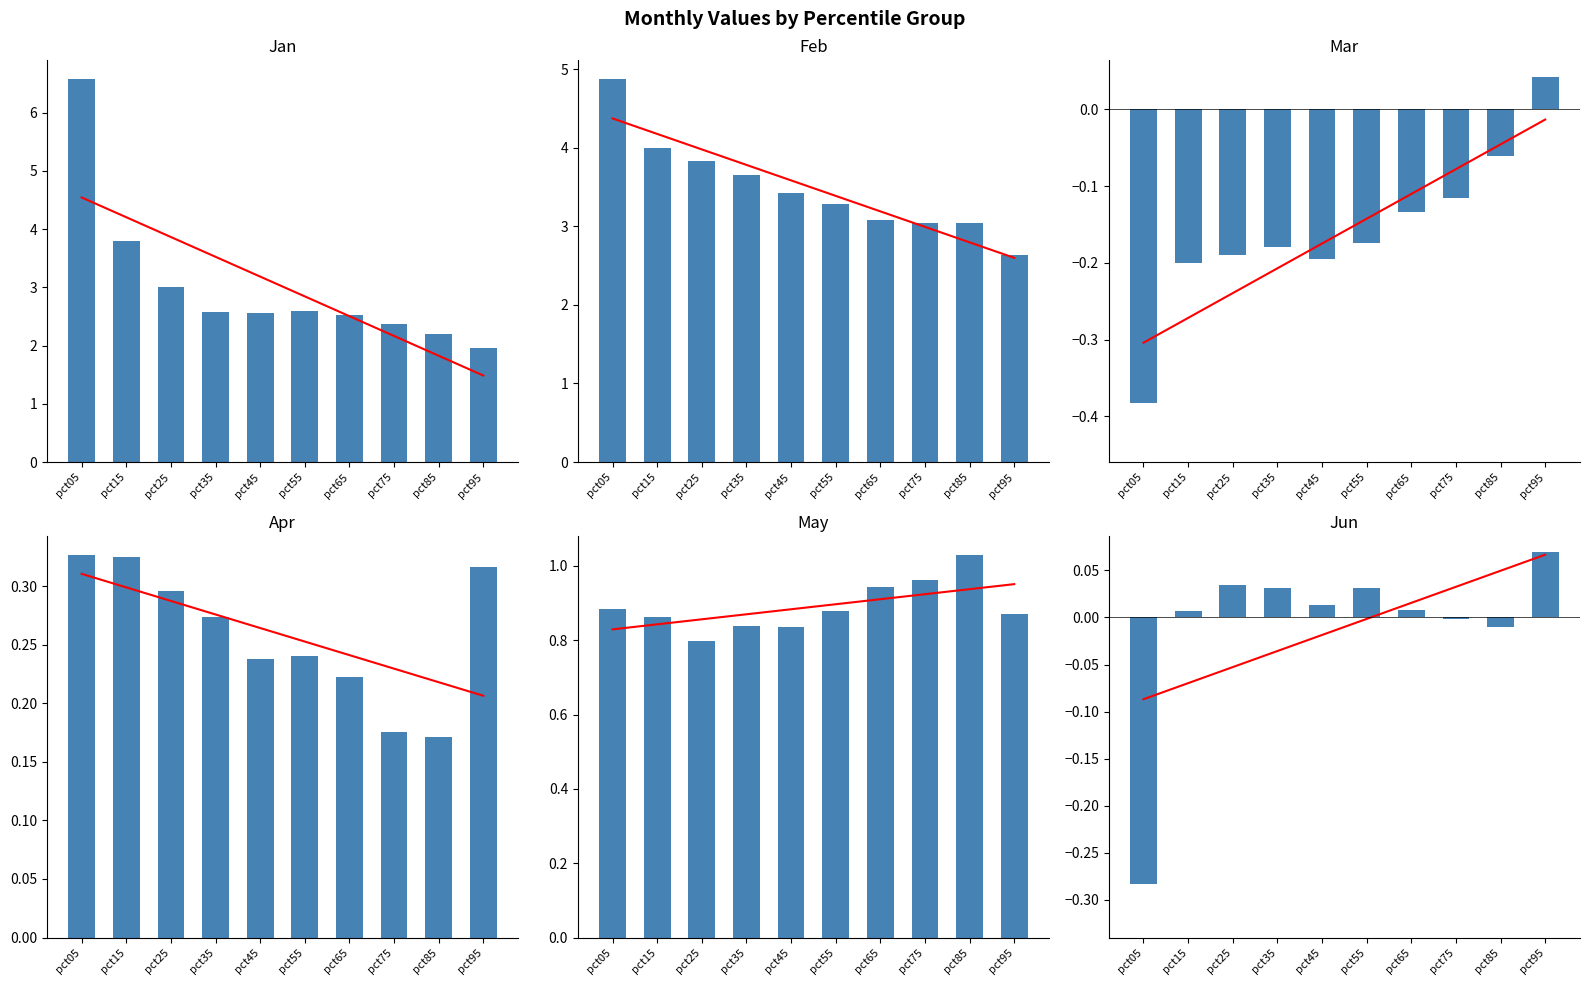

What are all the series names shown in the legend?

Jan, Feb, Mar, Apr, May, Jun